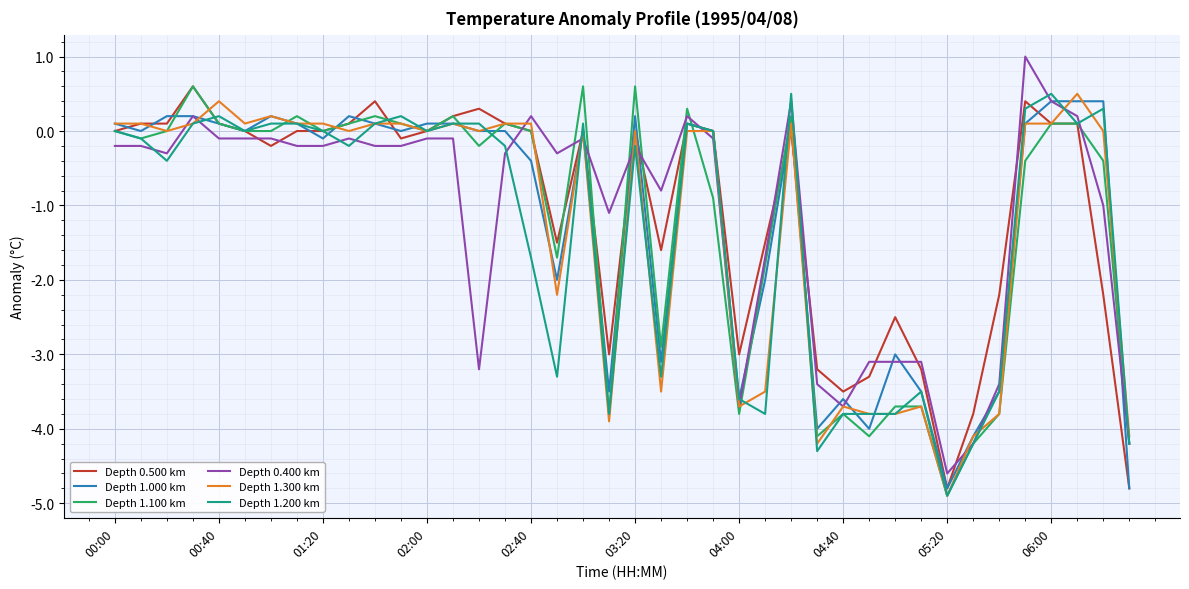

What is the lowest value of the Depth 0.400 km series?

-4.6